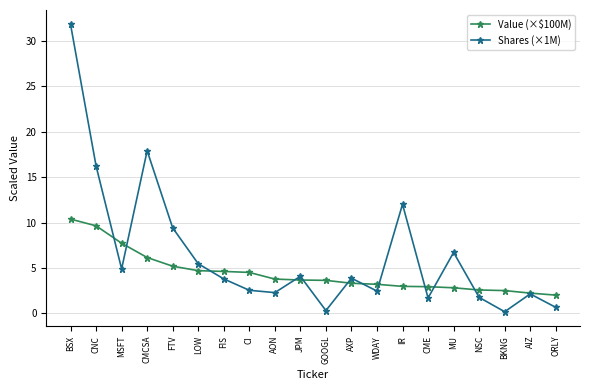

What is the label of the 9th point from the left?

AON